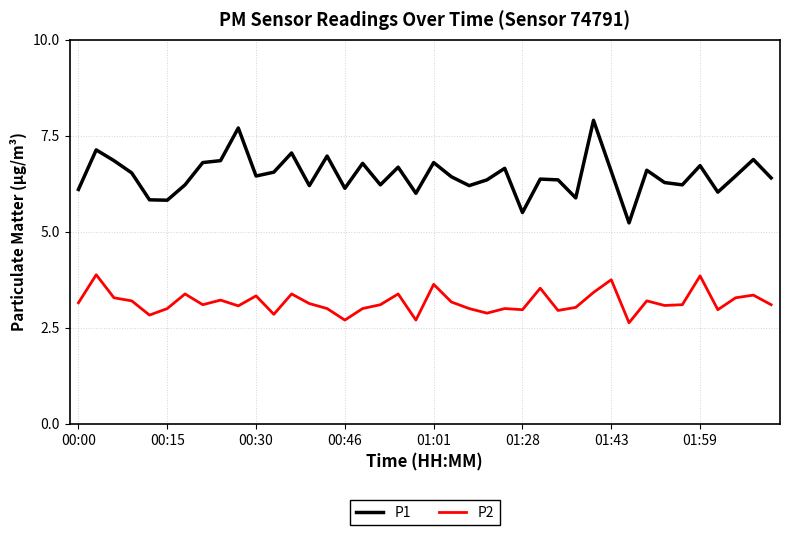

What is the average value of the P1 series?

6.5